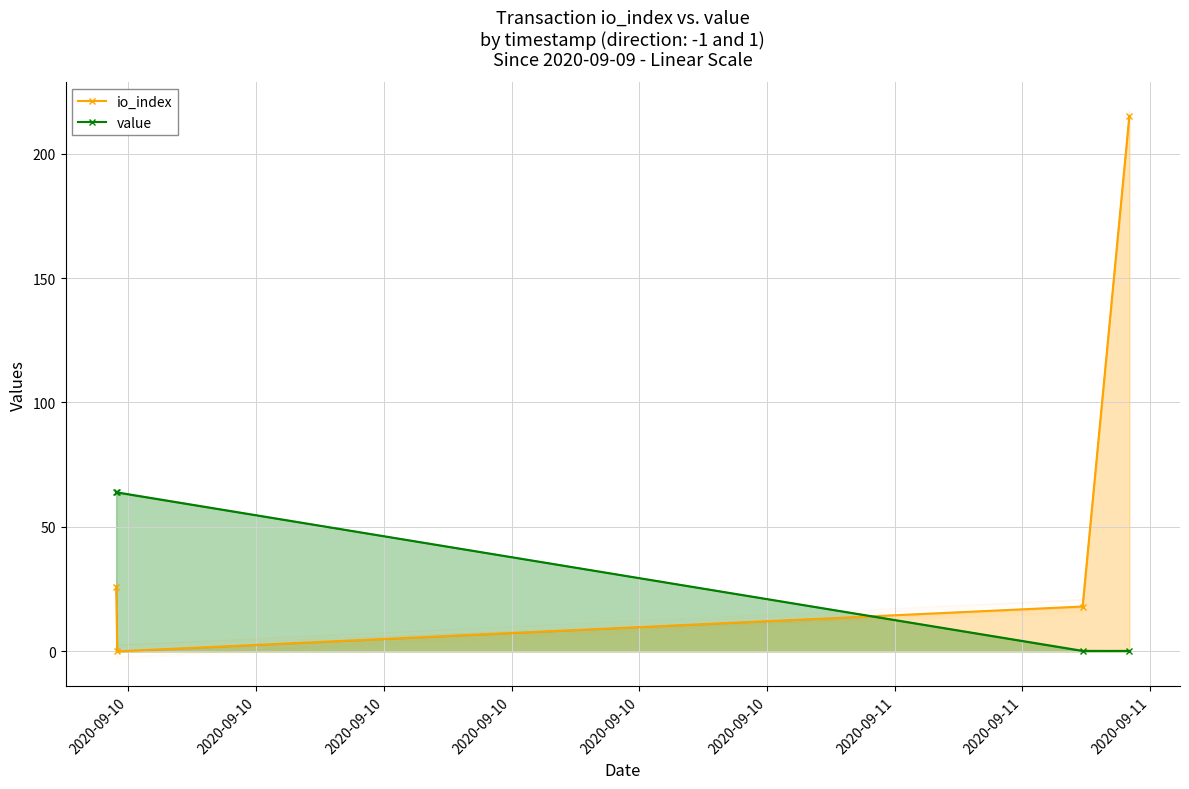

The io_index series shows 0.0 at 2020-09-10. True or false?

True